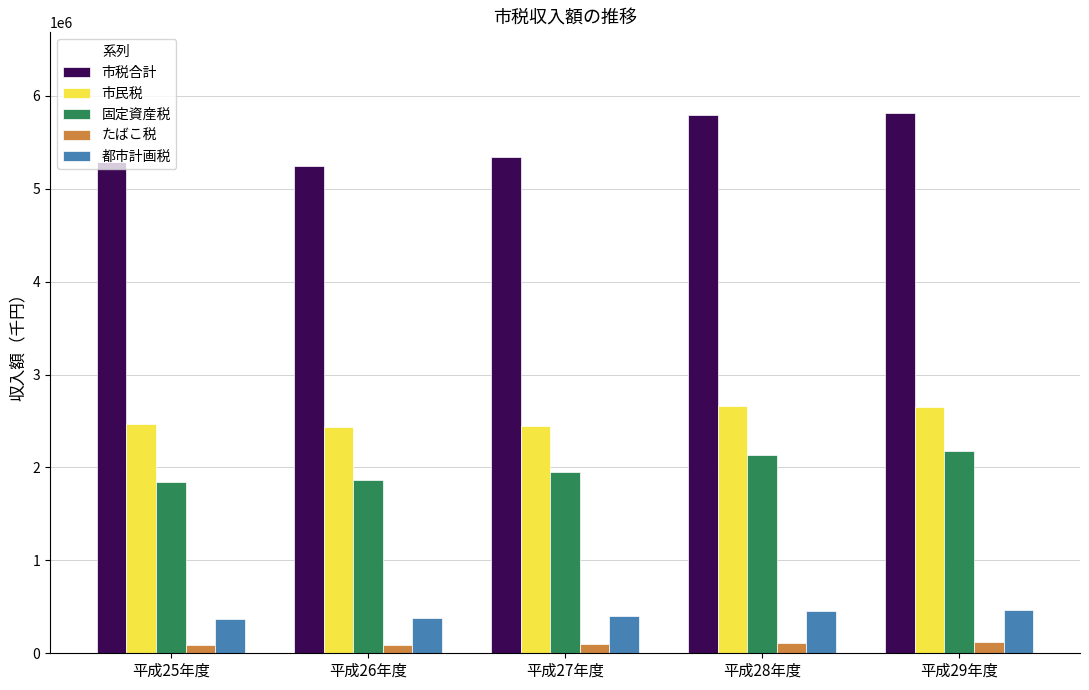

What is the label of the 5th bar from the left?

平成29年度